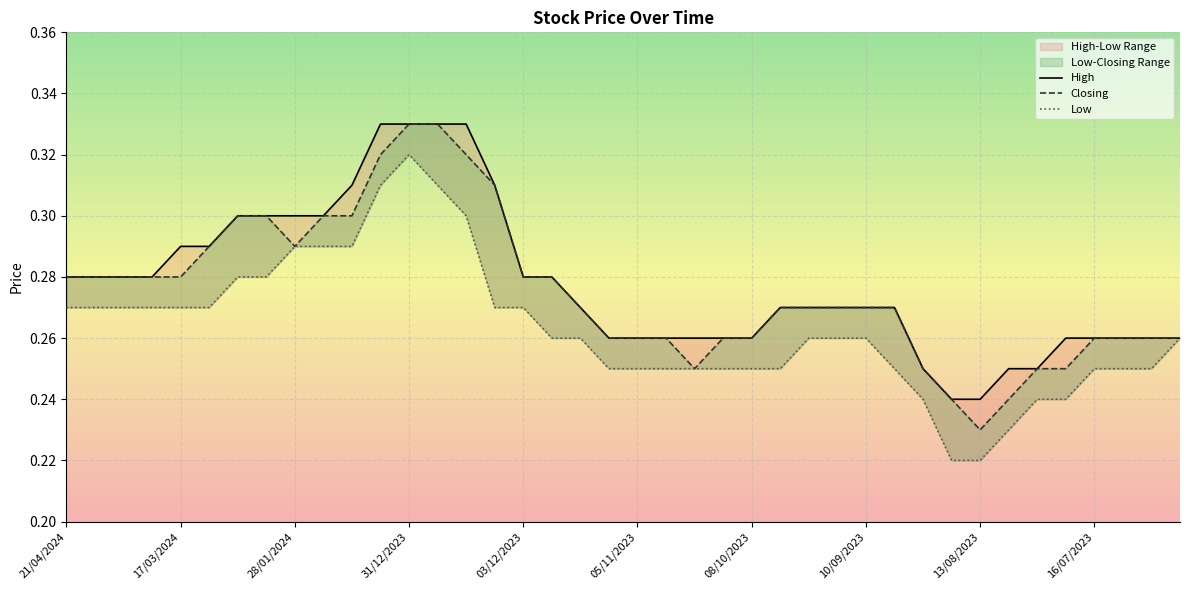

The value of High at 24/09/2023 is 0.4. True or false?

False